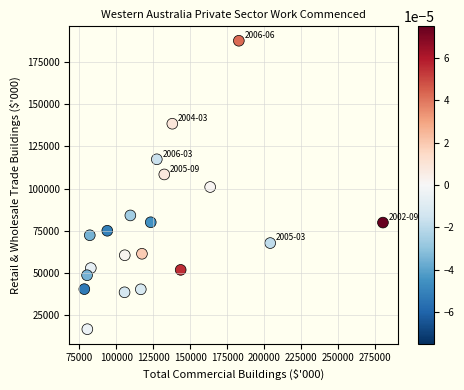

What is the range of X values (max minus min)?

202172